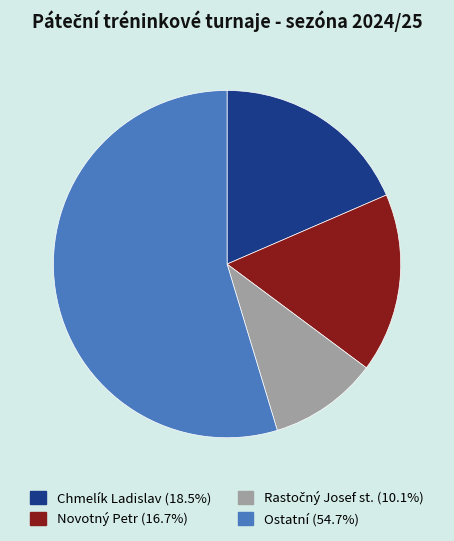

Is there any slice that represents more than half of the pie?

Yes